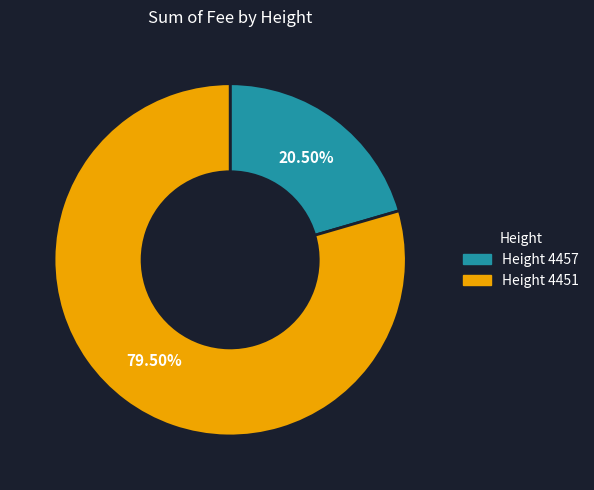

Do Height 4457 and Height 4451 together represent more than half of the pie?

Yes